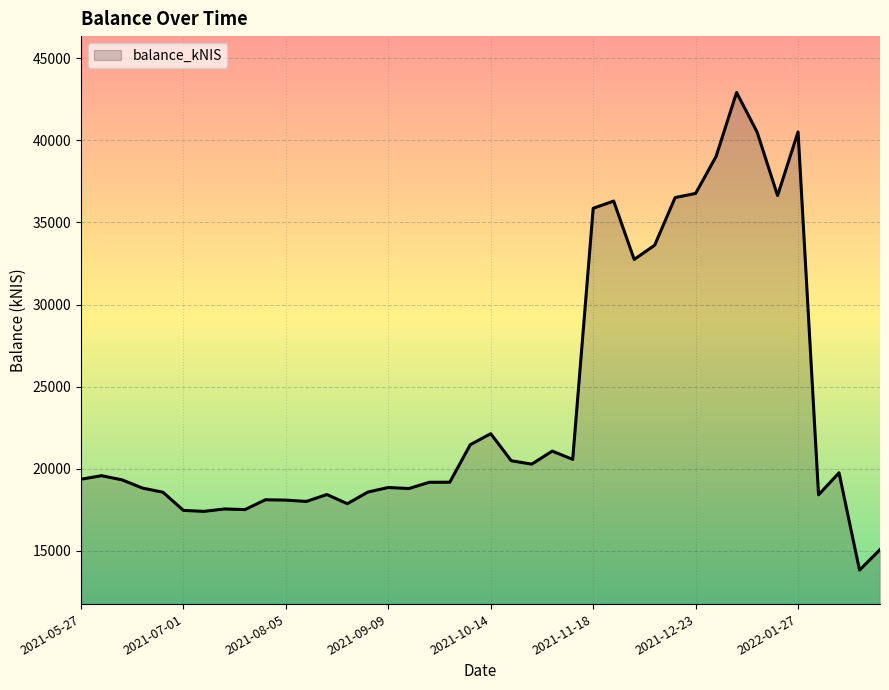

What is the difference between the maximum and minimum values?

29099.7